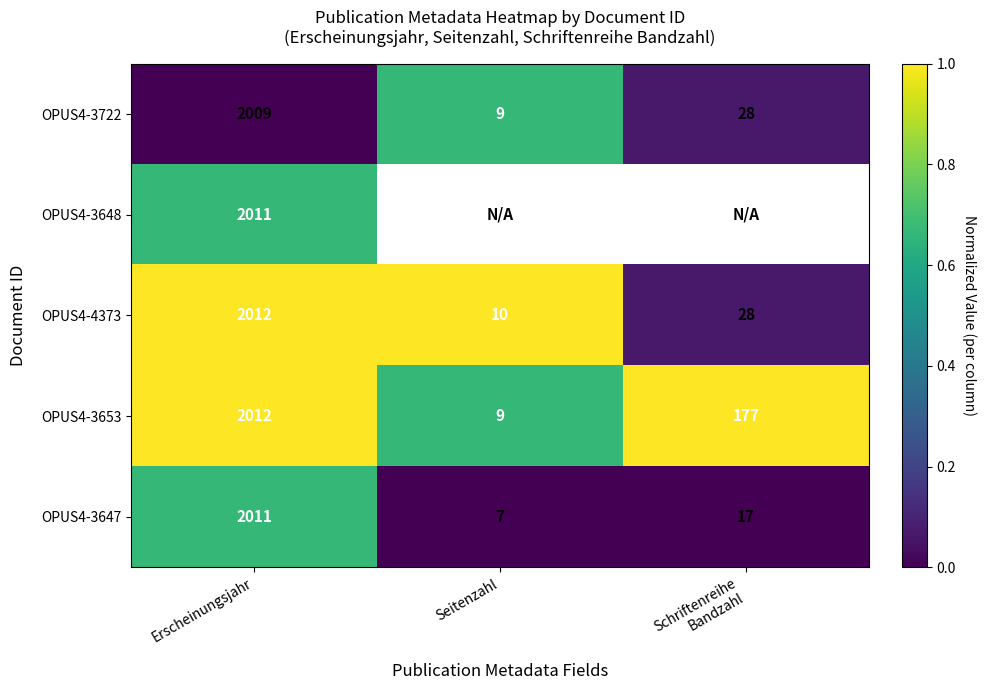

At which category does the chart reach its peak across all series?

Erscheinungsjahr